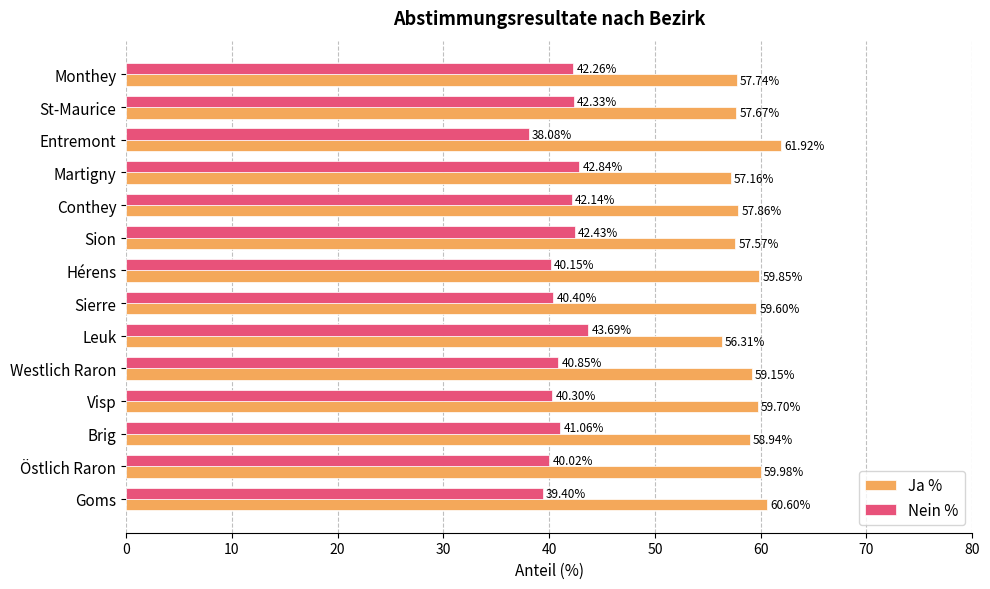

At which label is Nein % closest to 40?

Östlich Raron